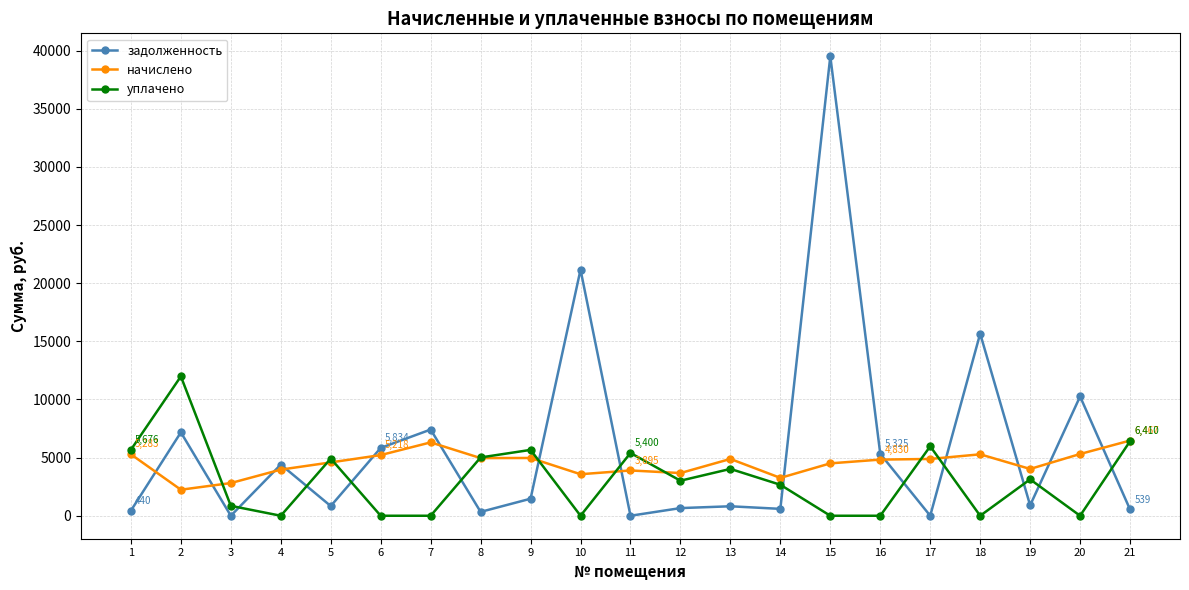

True or false: задолженность has more than 1 points higher than both neighbors.

True